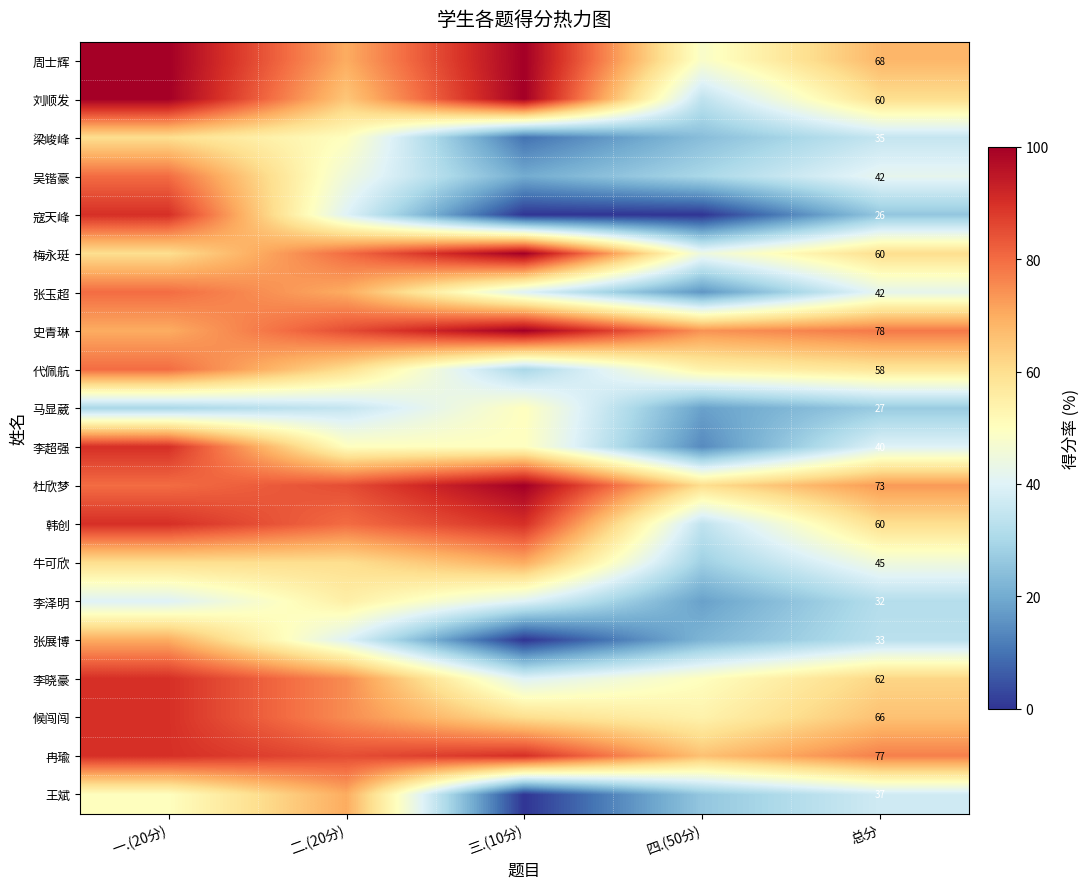

What is the total value across all series at 总分?

1021.0